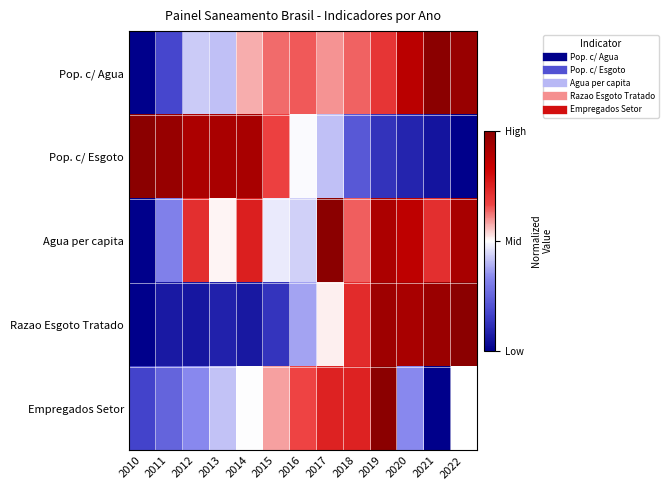

What is the difference between the highest and lowest values at 2018?

0.5